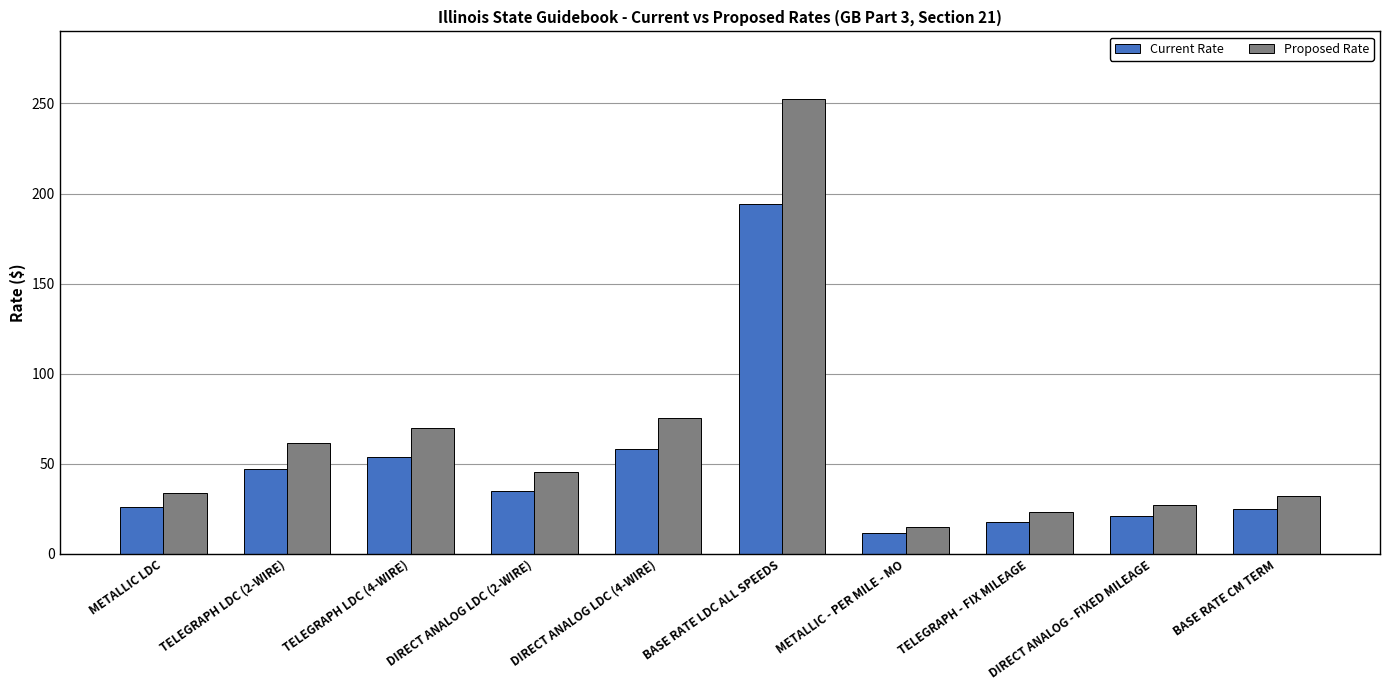

What is the label of the 3rd bar from the right?

TELEGRAPH - FIX MILEAGE